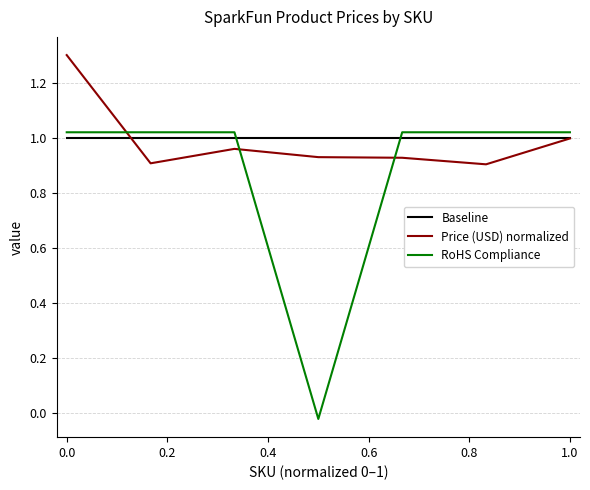

What is the maximum value shown in the chart?

1.3